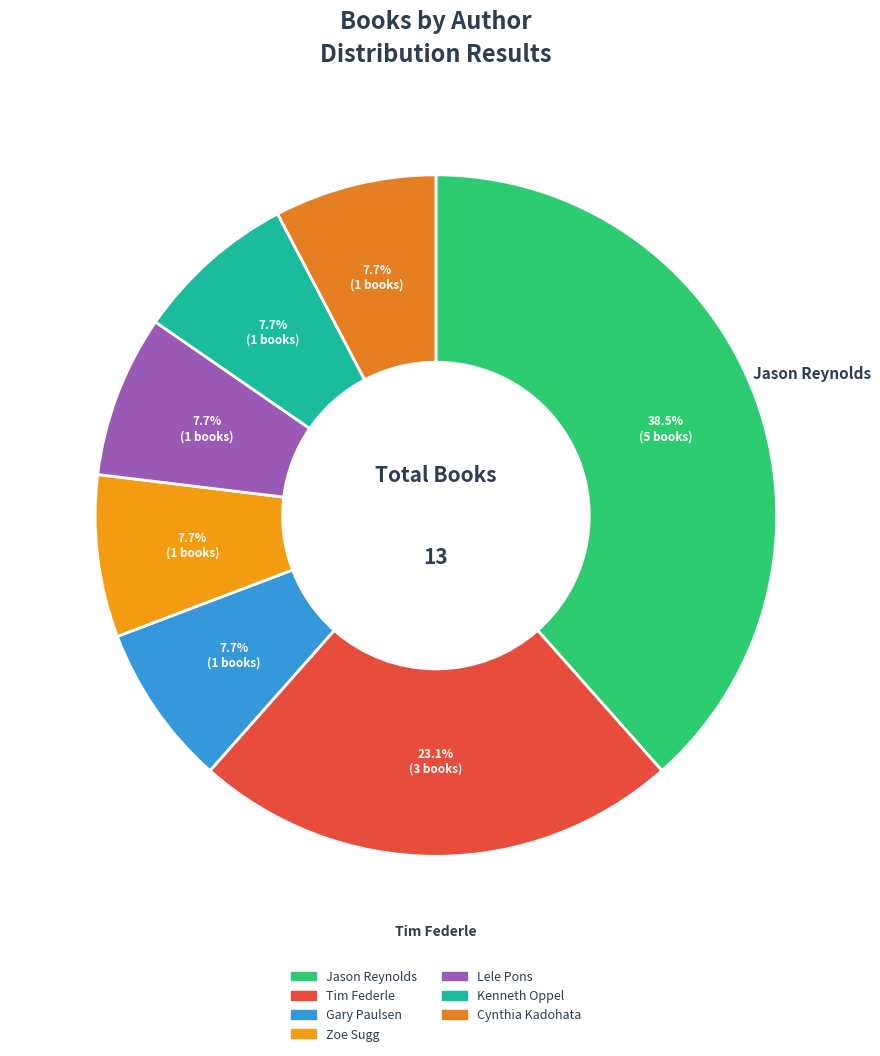

How many segments does this pie chart have?

7